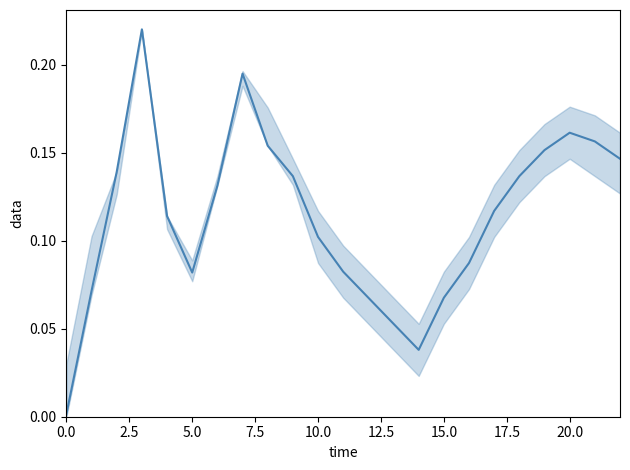

The value at 5.0 is 0.1. True or false?

False